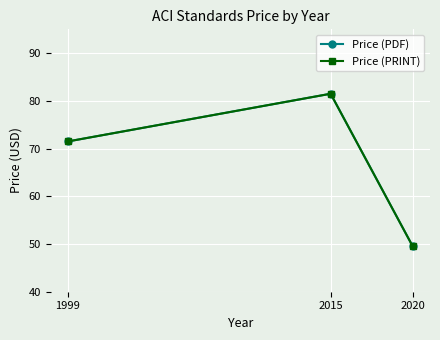

Reading right to left, what are all the values shown in this chart?

Price (PDF): 49.5	81.5	71.5
Price (PRINT): 49.5	81.5	71.5